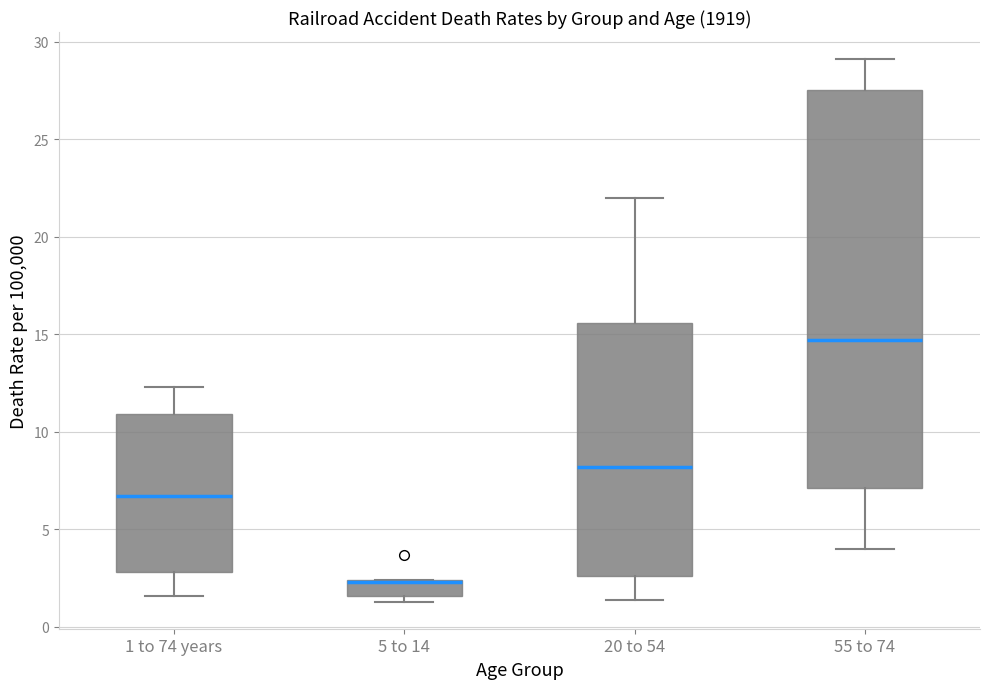

Where is the lower edge of the box for 5 to 14 on the y-axis? The values are not printed on the chart, so give them approximately, as read against the axis.

1.5